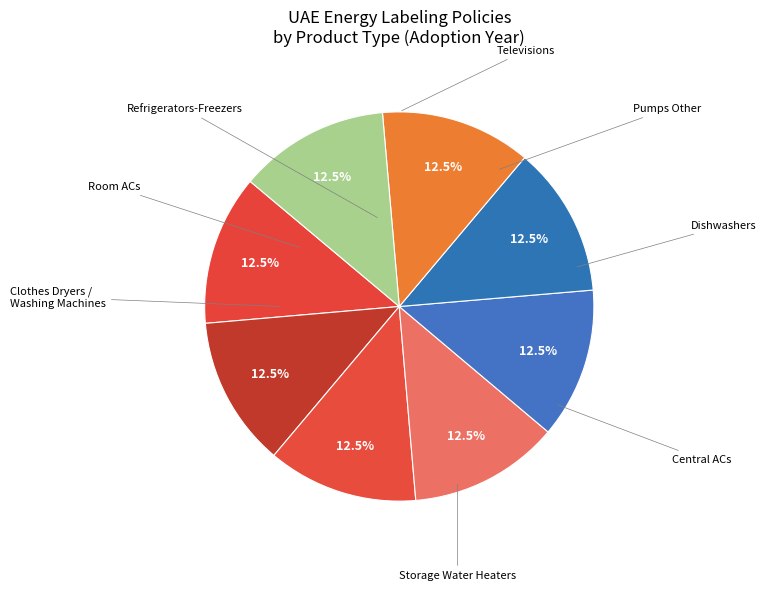

To the nearest percent, what is the average slice percentage?

12%